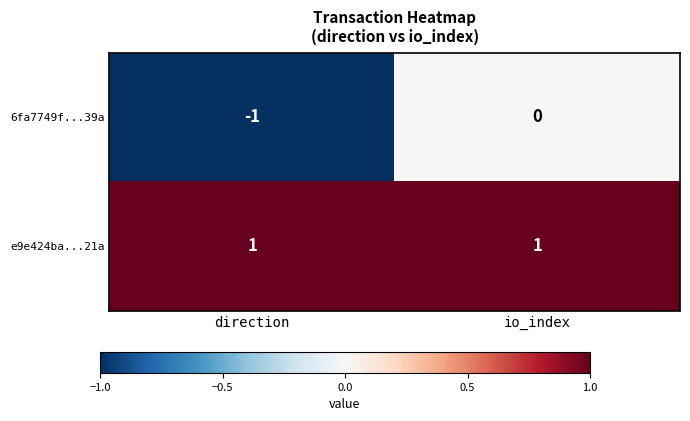

List the series in order of their overall mean, lowest first.

6fa7749f...39a, e9e424ba...21a